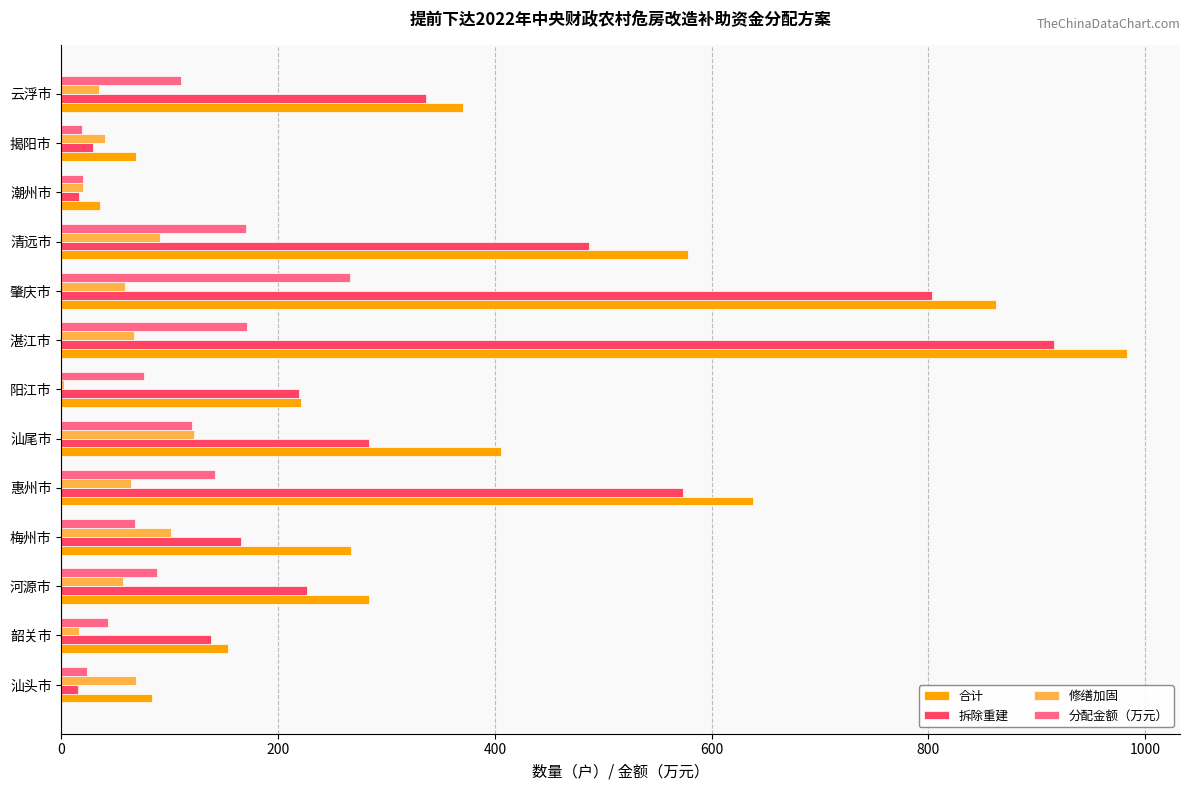

Which series has the largest total across all categories?

合计